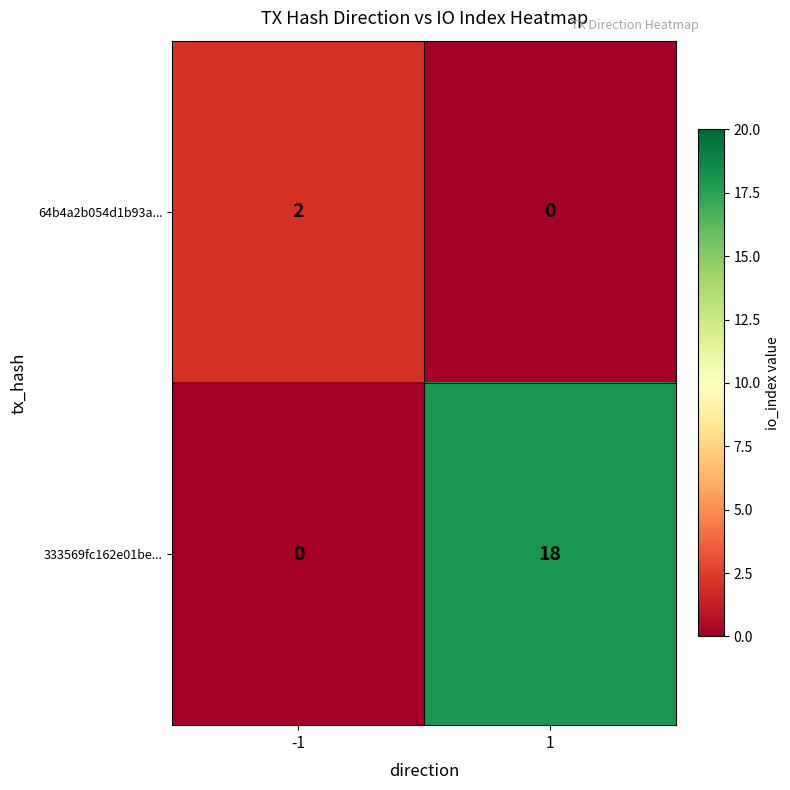

Is the value of 64b4a2b054d1b93a... at -1 greater than the value of 333569fc162e01be... at 1?

No